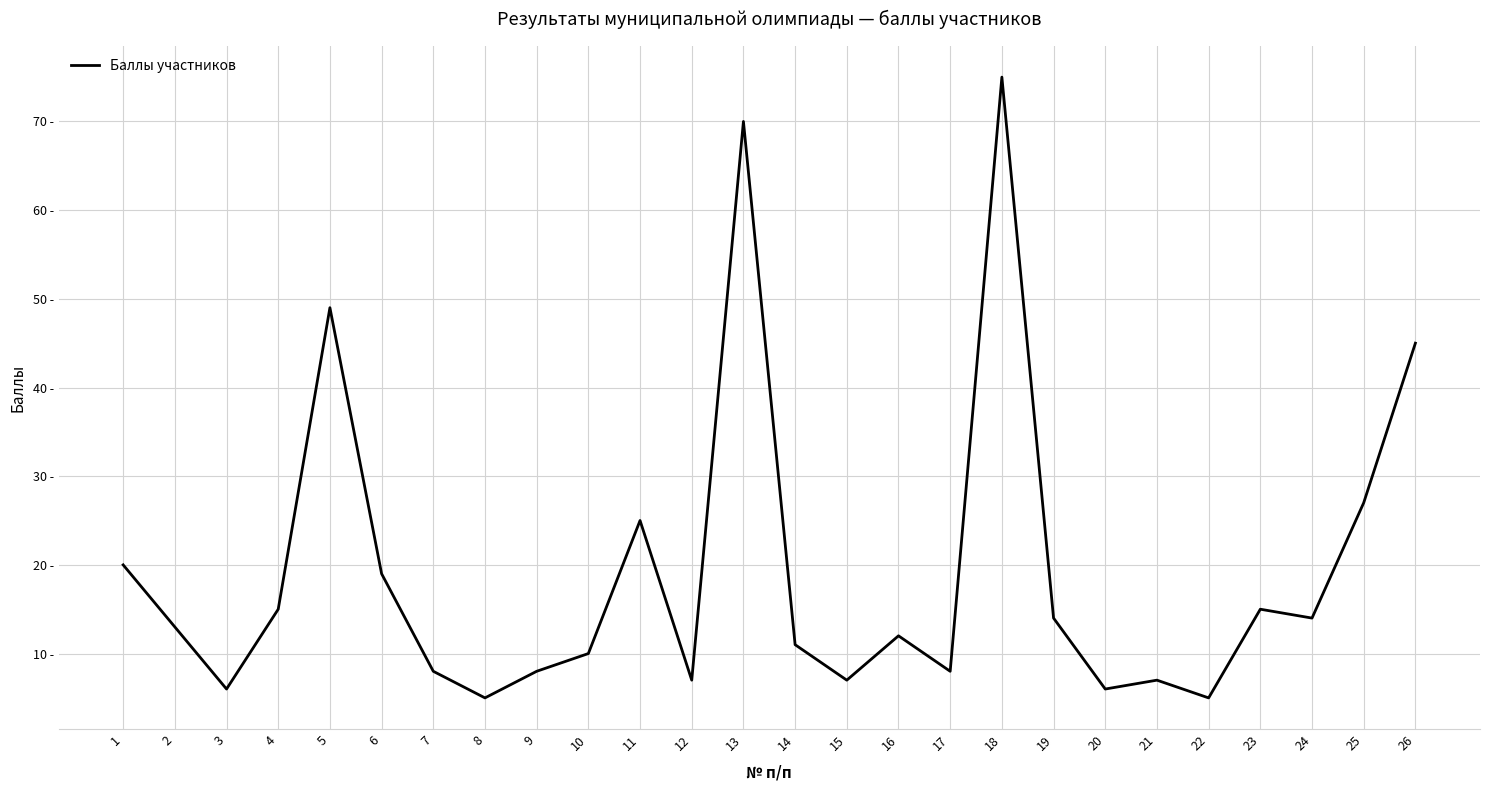

True or false: the data shows 48 at 18.

False